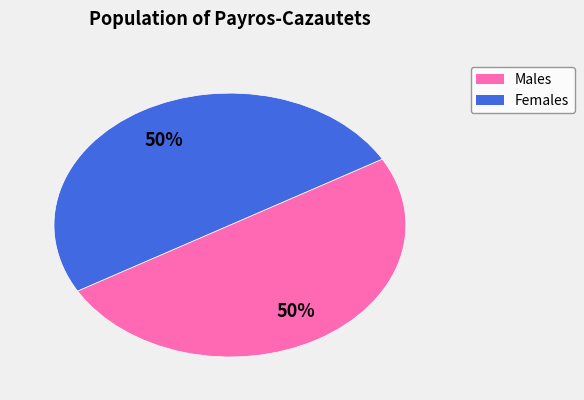

To the nearest percent, what is the average slice percentage?

50%